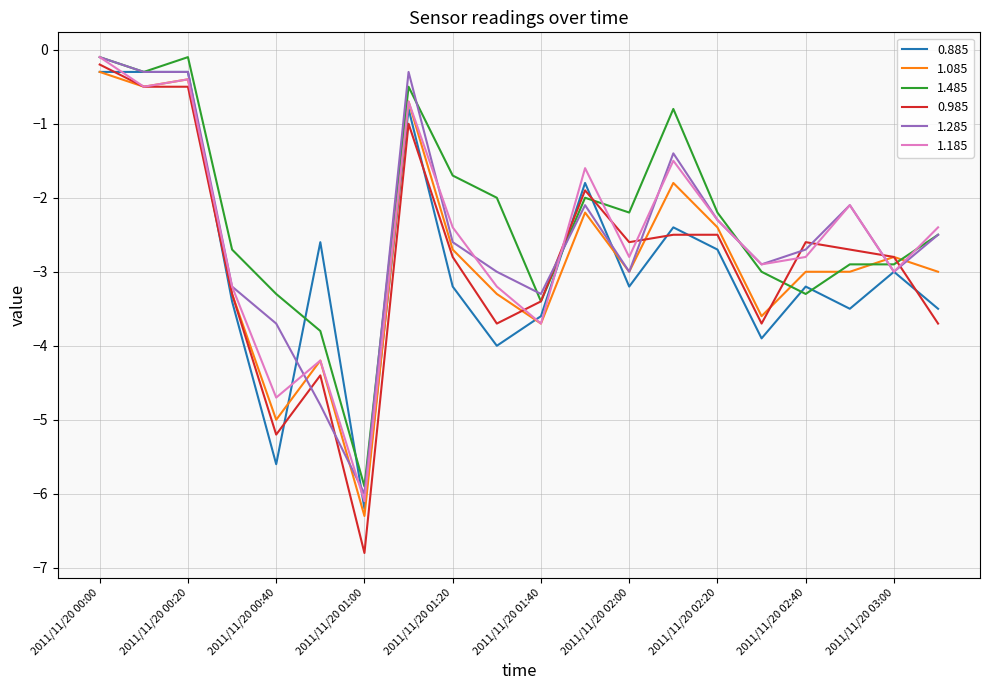

What are all the series names shown in the legend?

0.885, 1.085, 1.485, 0.985, 1.285, 1.185